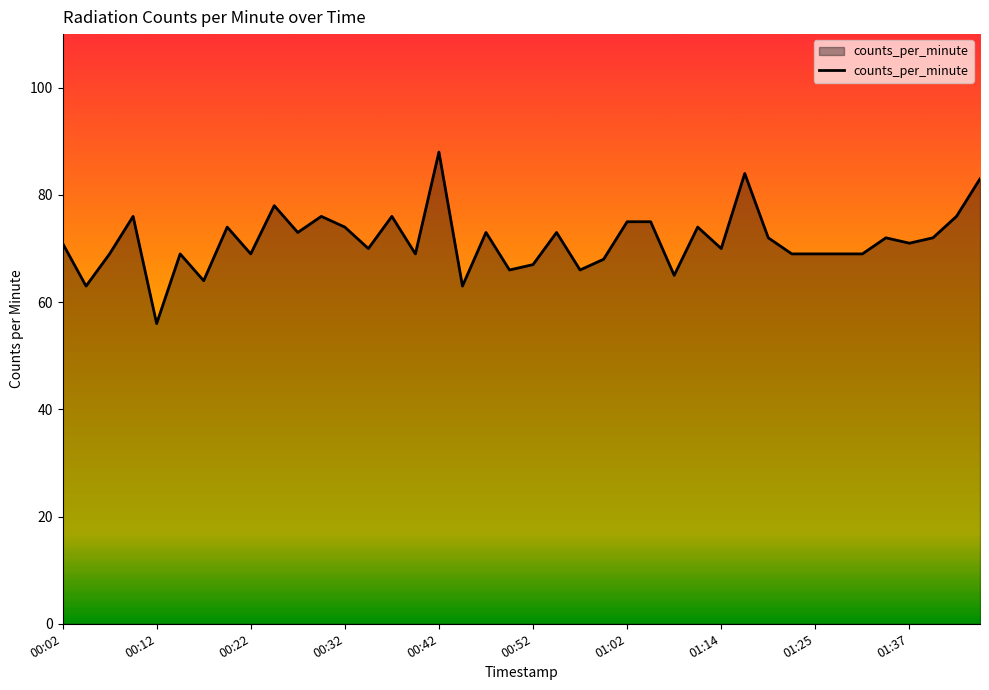

What is the greatest value displayed?

88